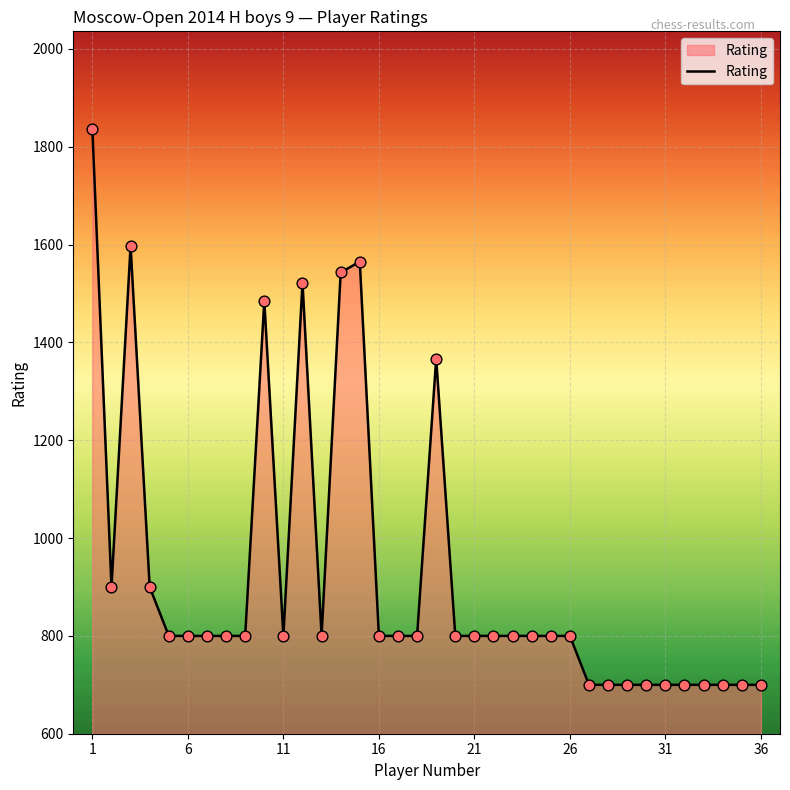

What is the minimum value shown in the chart?

700